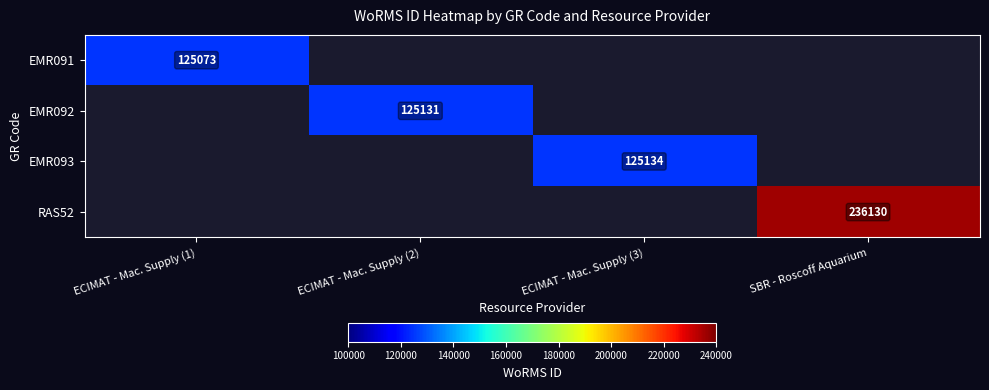

The EMR092 series shows 49043.8 at ECIMAT - Mac. Supply (2). True or false?

False